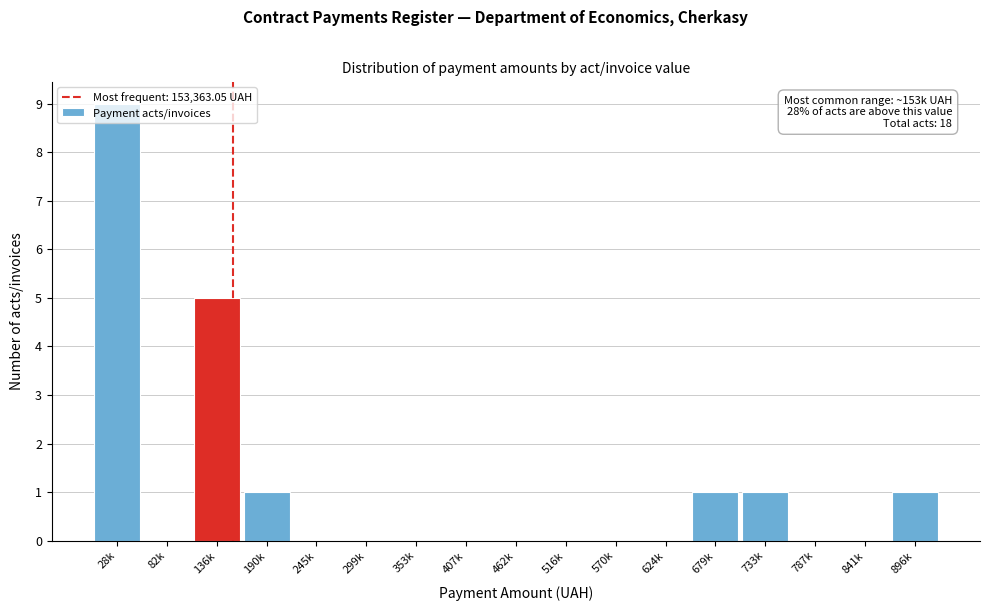

What is the sum of all values?

18